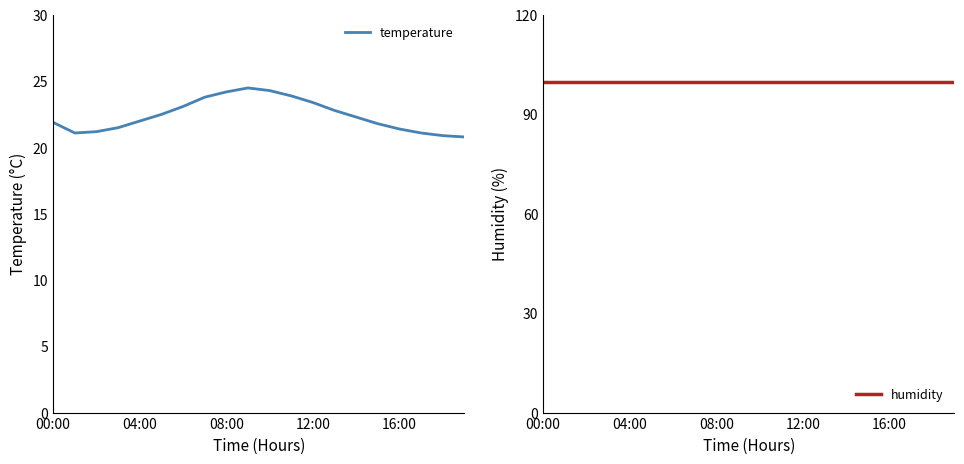

Where is humidity nearest to the value 99?

00:00